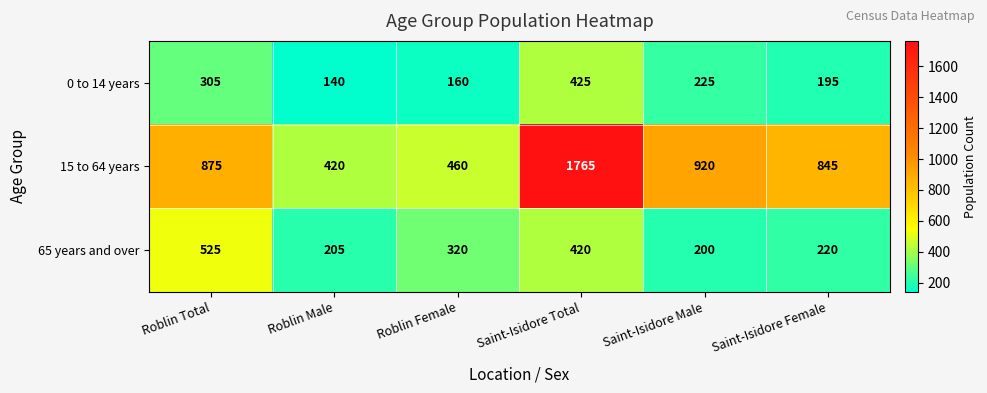

What is the difference between the highest and lowest values at Saint-Isidore Total?

1345